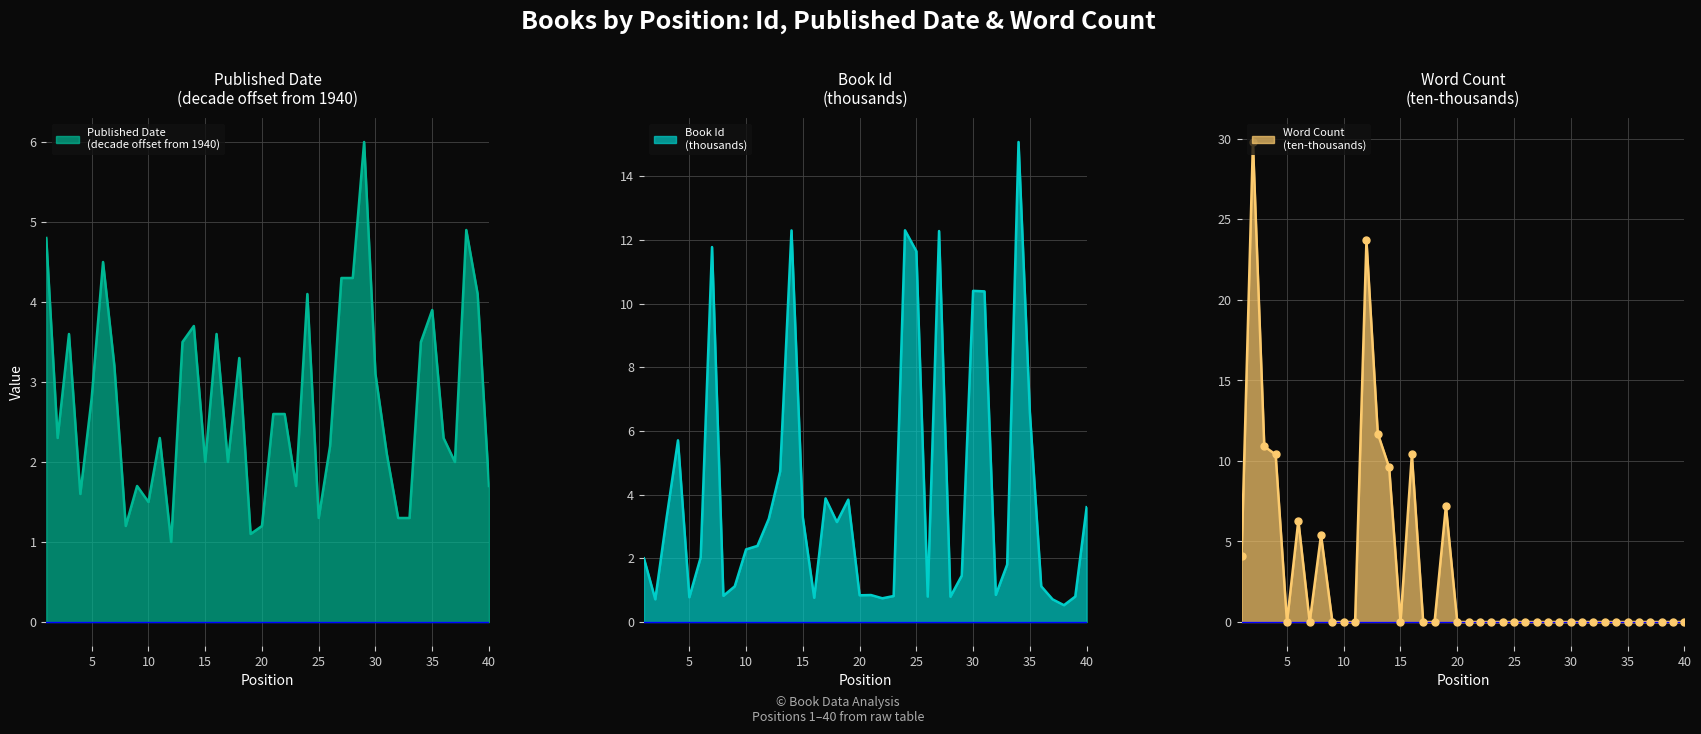

At how many categories does at least one series exceed 16?

2